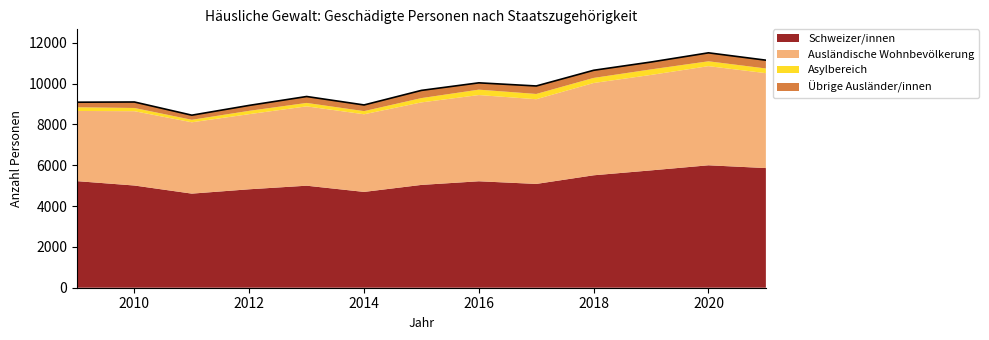

What are all the series names shown in the legend?

Schweizer/innen, Ausländische Wohnbevölkerung, Asylbereich, Übrige Ausländer/innen